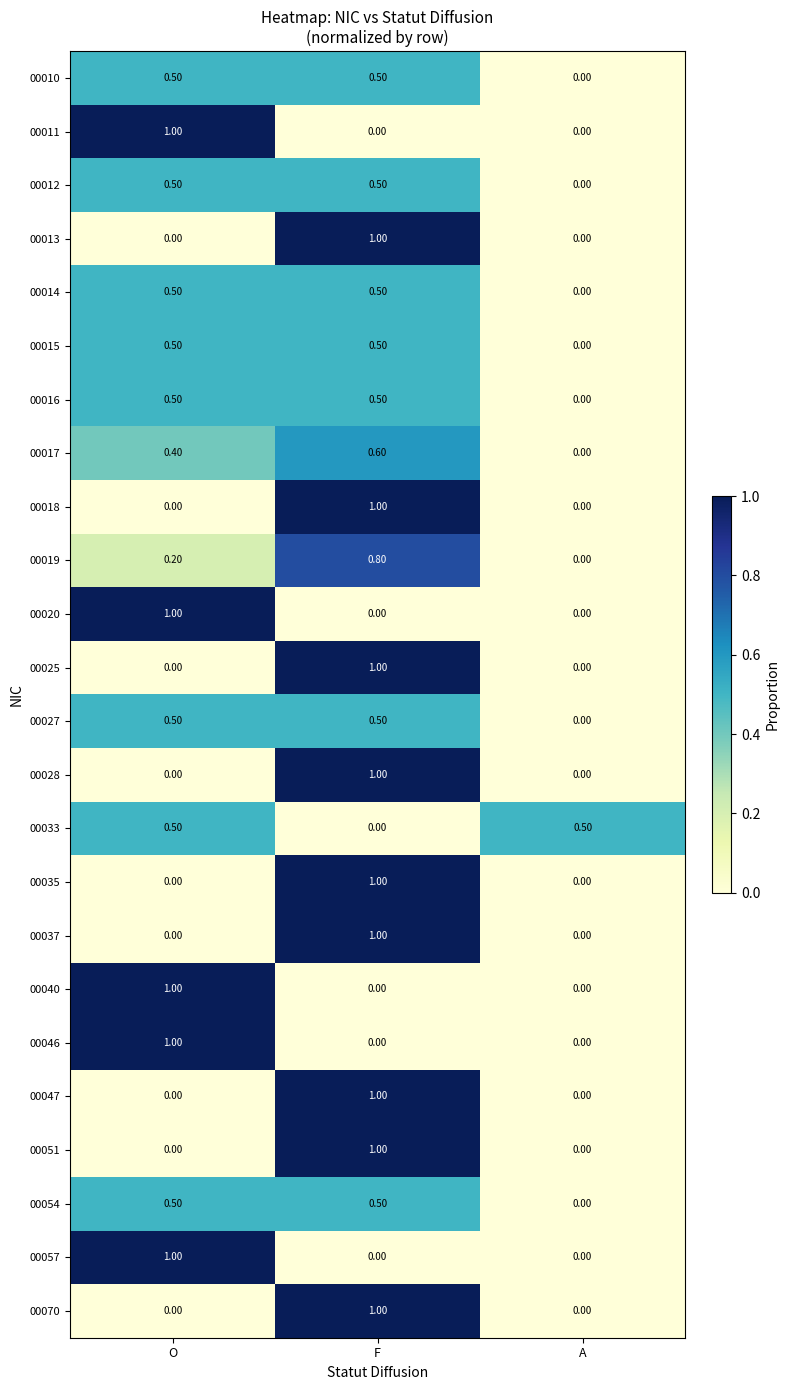

How many data points does each series have?

3